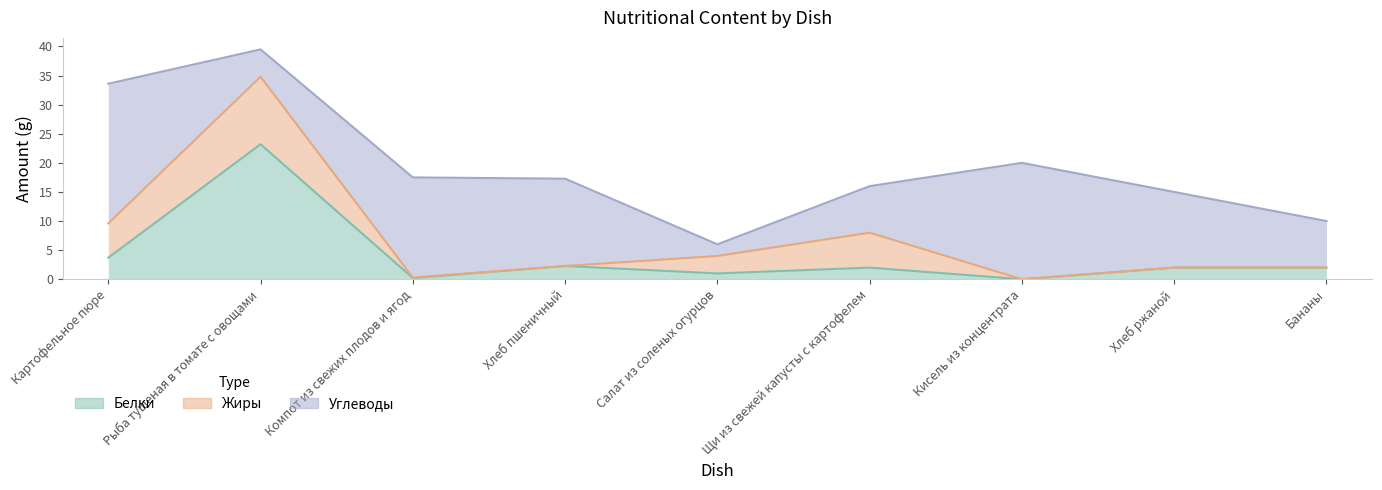

At how many categories does at least one series exceed 7?

8